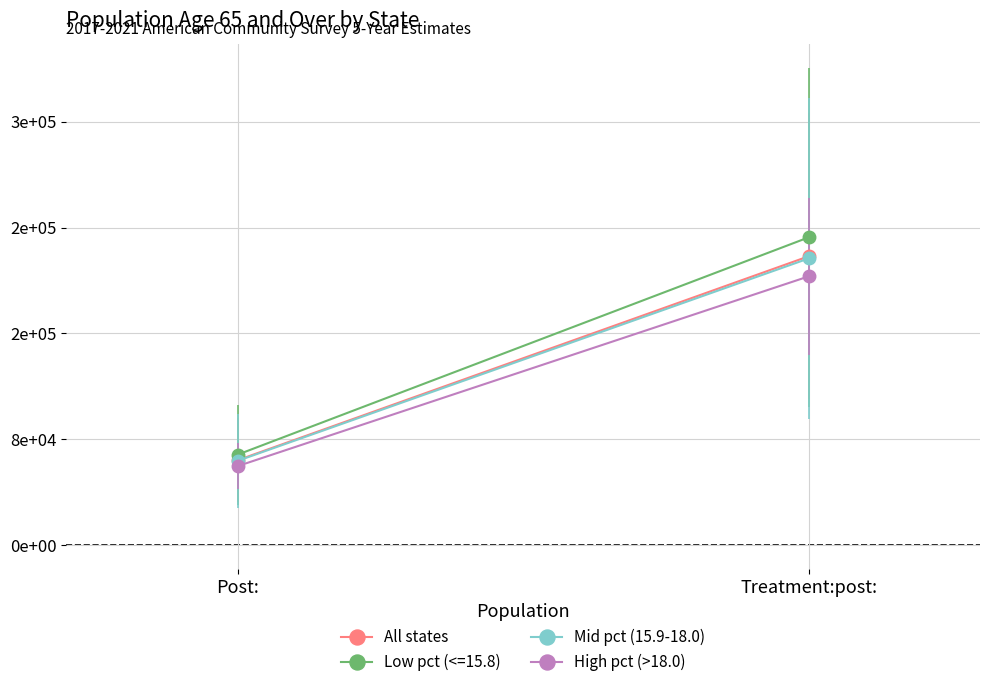

How many categories are shown in the chart?

2